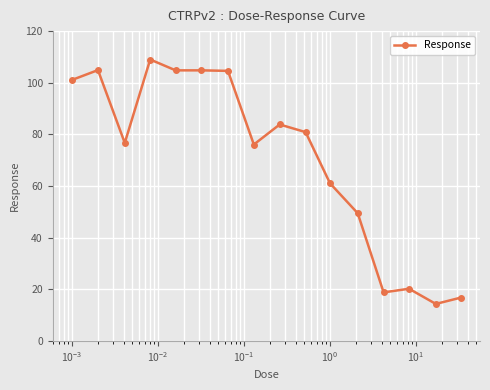

How many data points are above 80?

8